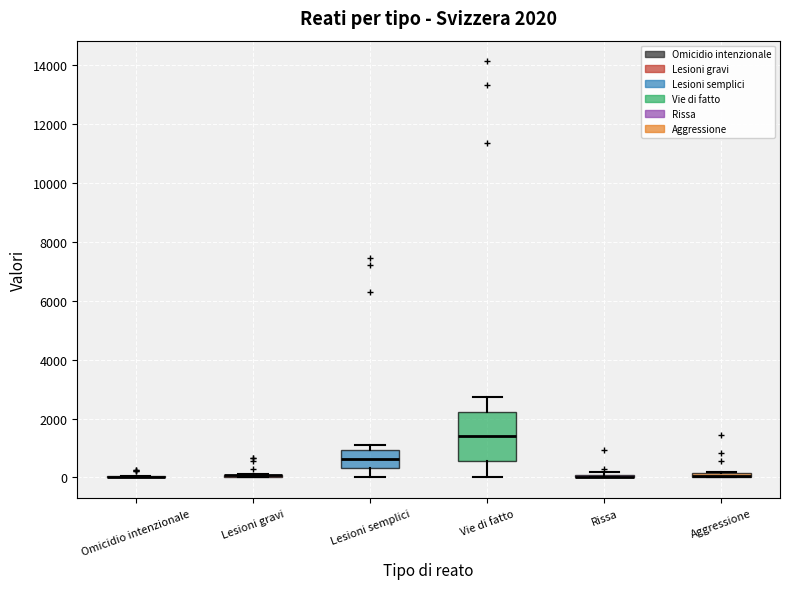

Comparing the boxes themselves (not the whiskers), which one is the tallest?

Vie di fatto